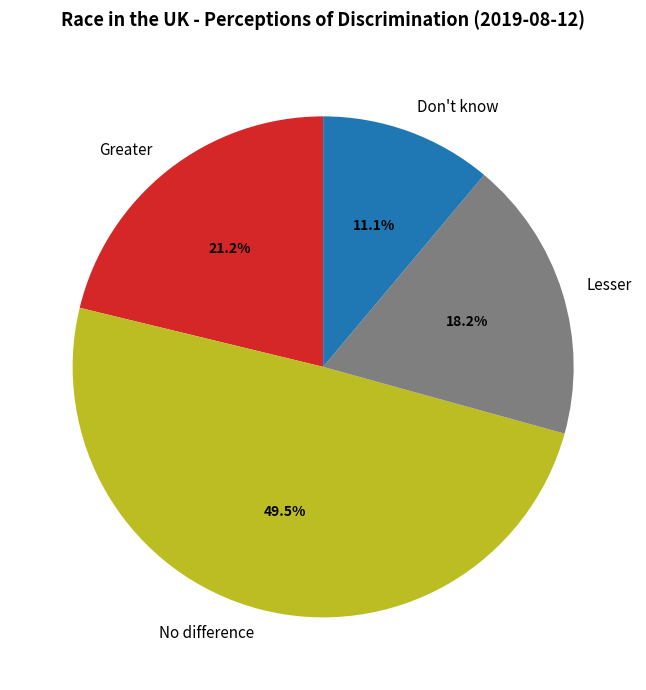

True or false: Greater accounts for 35% of the total.

False